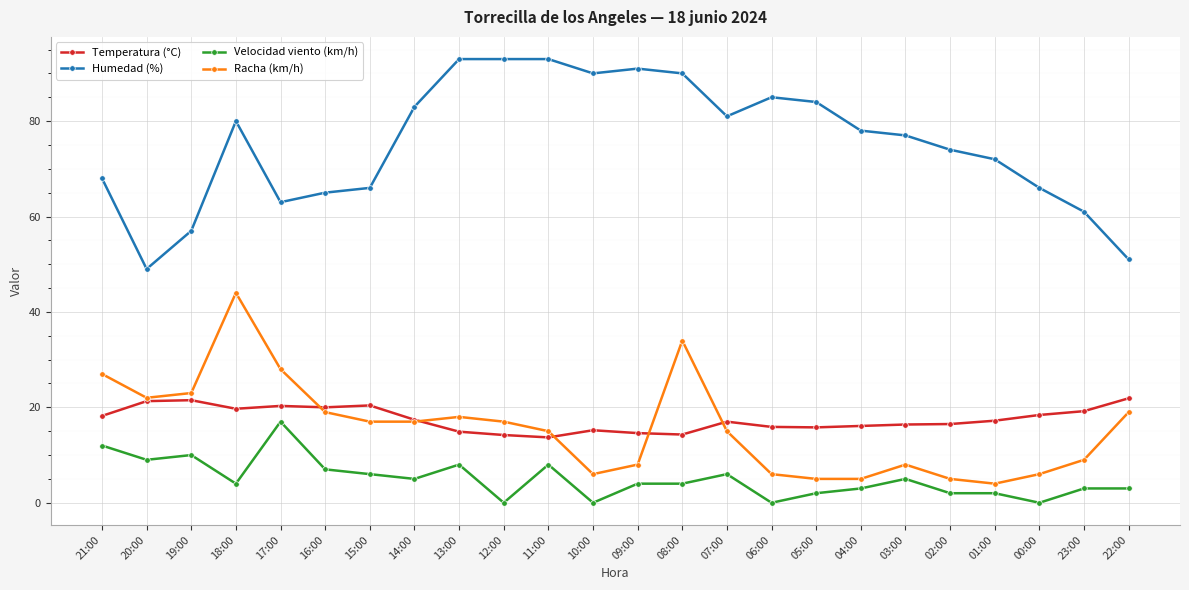

Which series has the largest total across all categories?

Humedad (%)